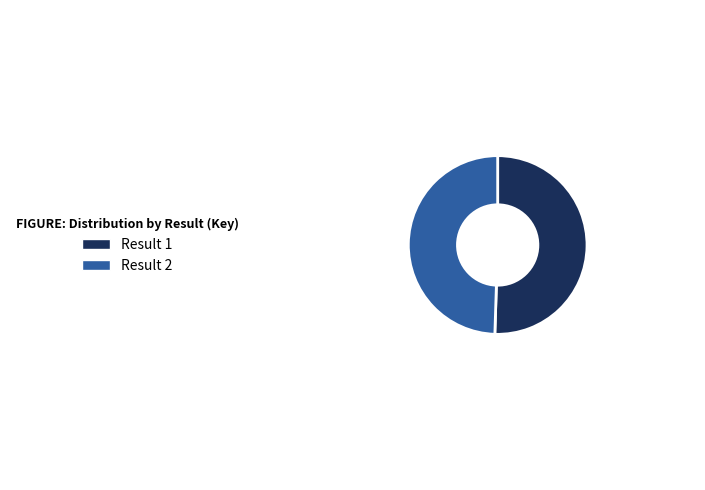

How many segments does this pie chart have?

2